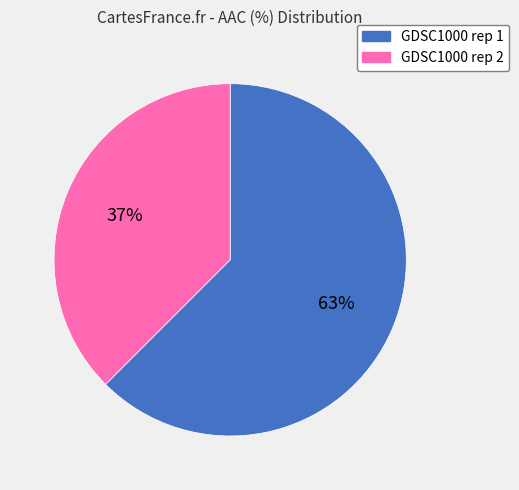

Is it true that GDSC1000 rep 2 is 47% of the pie?

False